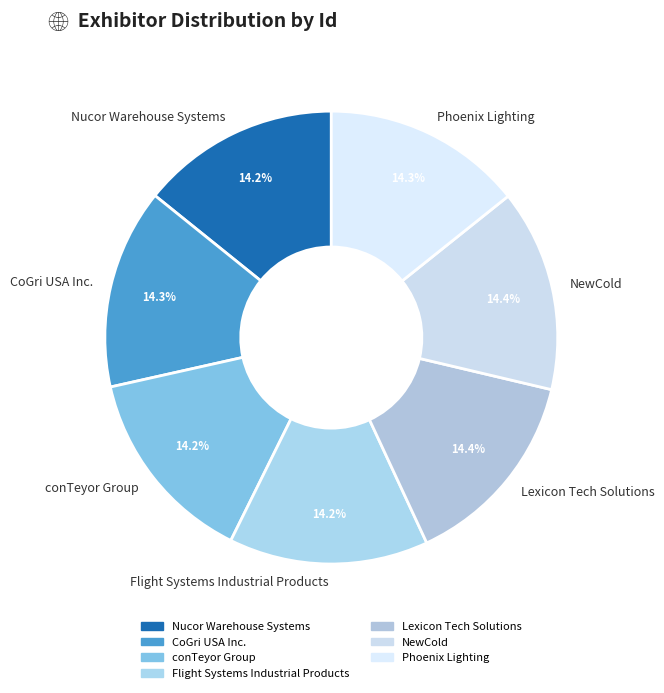

Is CoGri USA Inc. the majority of the pie?

No